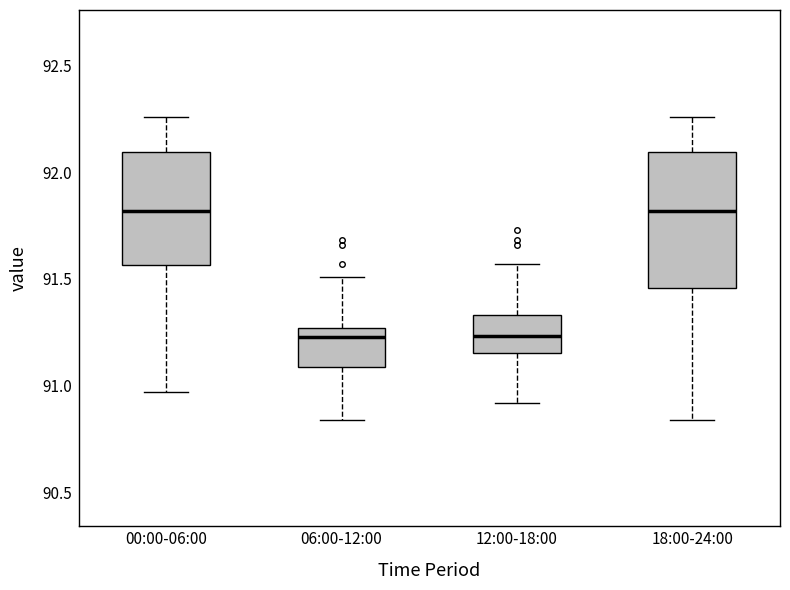

Reading left to right, read every box against the y-axis: the position of its median line, the range the box covers, and the ends of its whiskers. The values are not printed on the chart, so give them approximately, as read against the axis.

00:00-06:00: median 91.80, box 91.55 to 92.10, whiskers 90.95 to 92.25
06:00-12:00: median 91.25 (just below the box's upper edge), box 91.10 to 91.25, whiskers 90.85 to 91.50
12:00-18:00: median 91.25, box 91.15 to 91.35, whiskers 90.90 to 91.55
18:00-24:00: median 91.80, box 91.45 to 92.10, whiskers 90.85 to 92.25